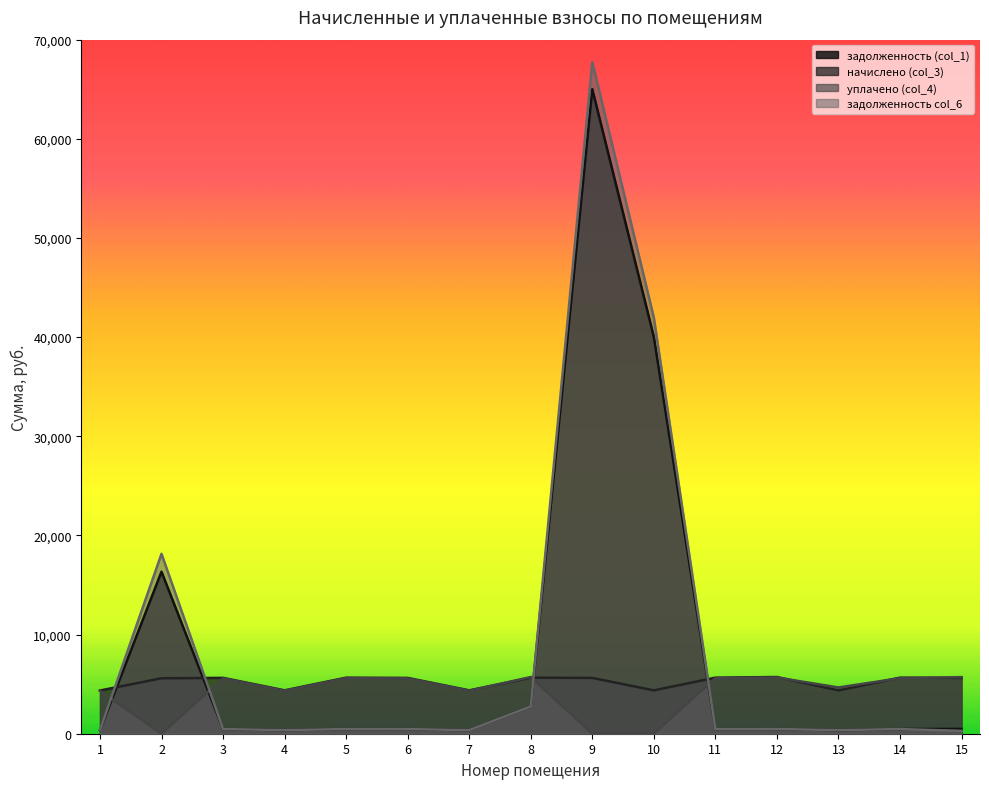

Where does the задолженность col_6 series first go above 471?

2